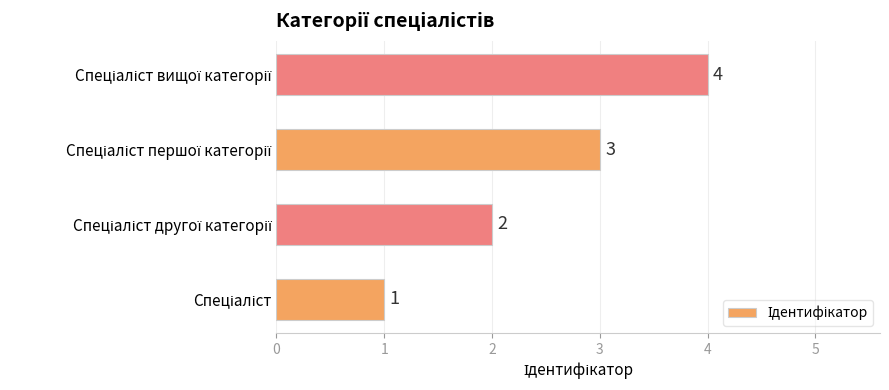

Count the values in the range 2 to 4.

3